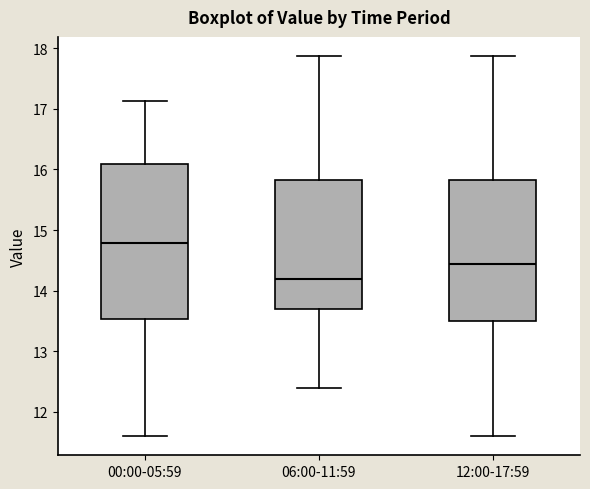

Reading left to right, read every box against the y-axis: the position of its median line, the range the box covers, and the ends of its whiskers. The values are not printed on the chart, so give them approximately, as read against the axis.

00:00-05:59: median 14.8, box 13.5 to 16.1, whiskers 11.6 to 17.1
06:00-11:59: median 14.2, box 13.7 to 15.8, whiskers 12.4 to 17.9
12:00-17:59: median 14.4, box 13.5 to 15.8, whiskers 11.6 to 17.9